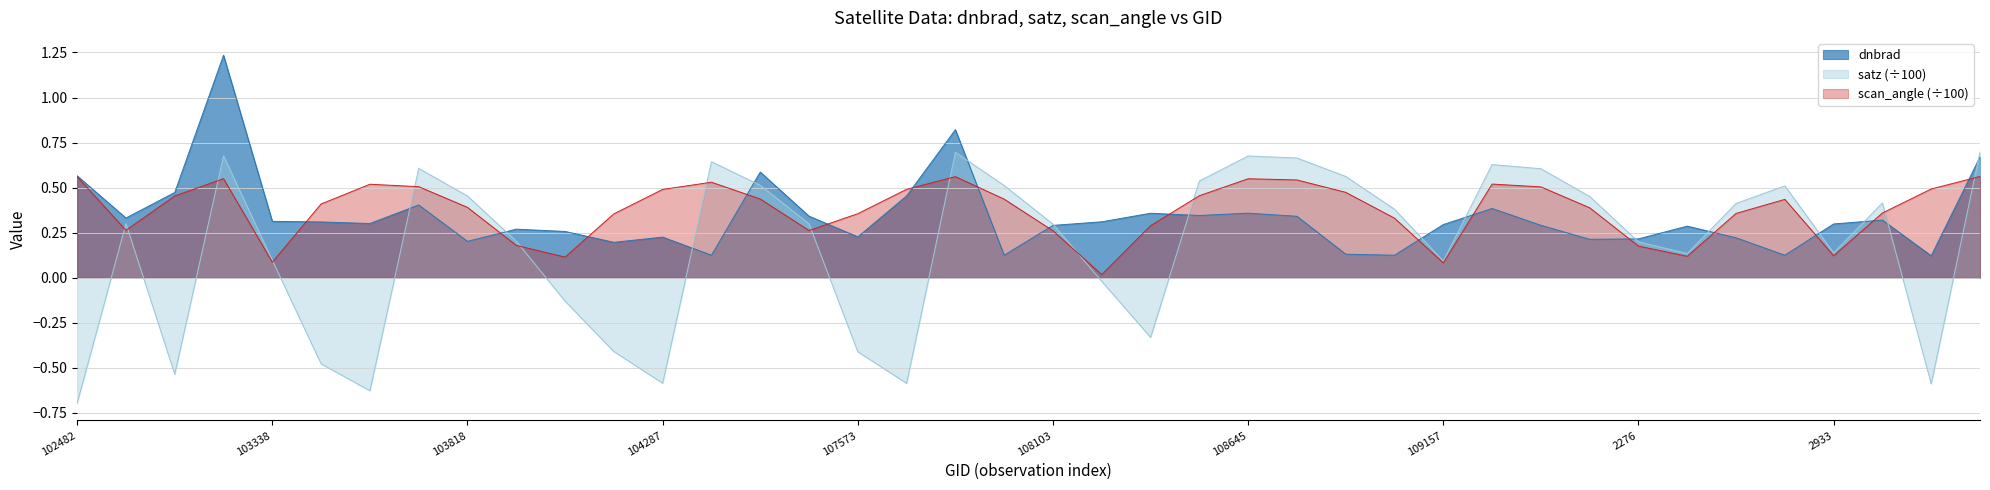

Between 114496 and 110385, which is larger?

114496